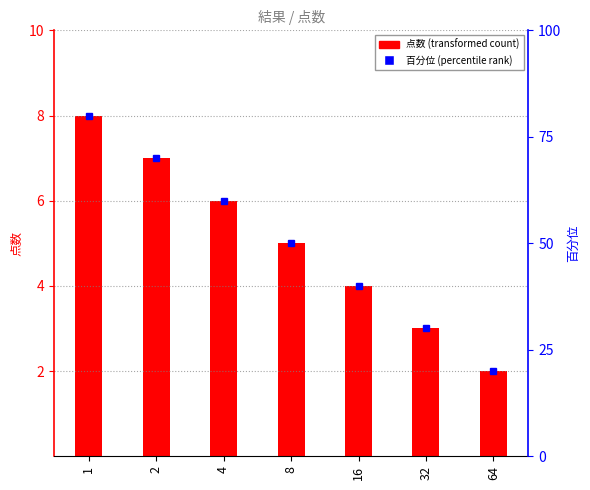

What is the value of the 1st bar from the left?

8